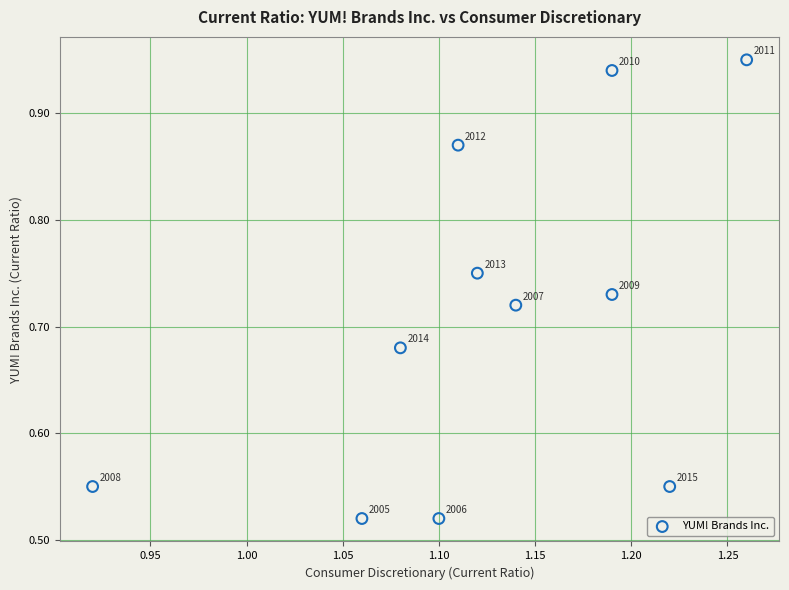

What is the average X value?

1.1